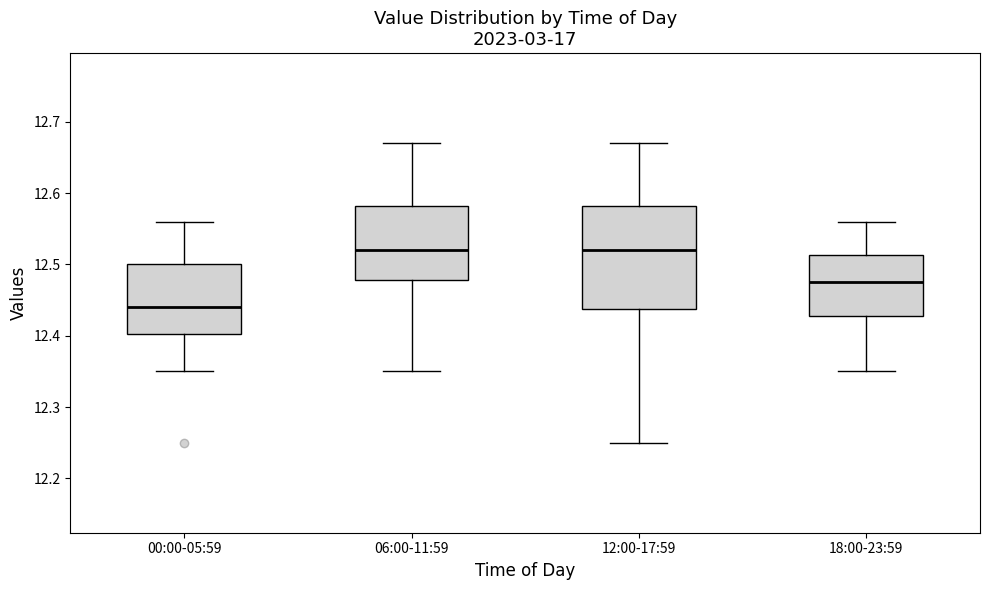

Which box is the tallest, from its lower edge to its upper edge?

12:00-17:59